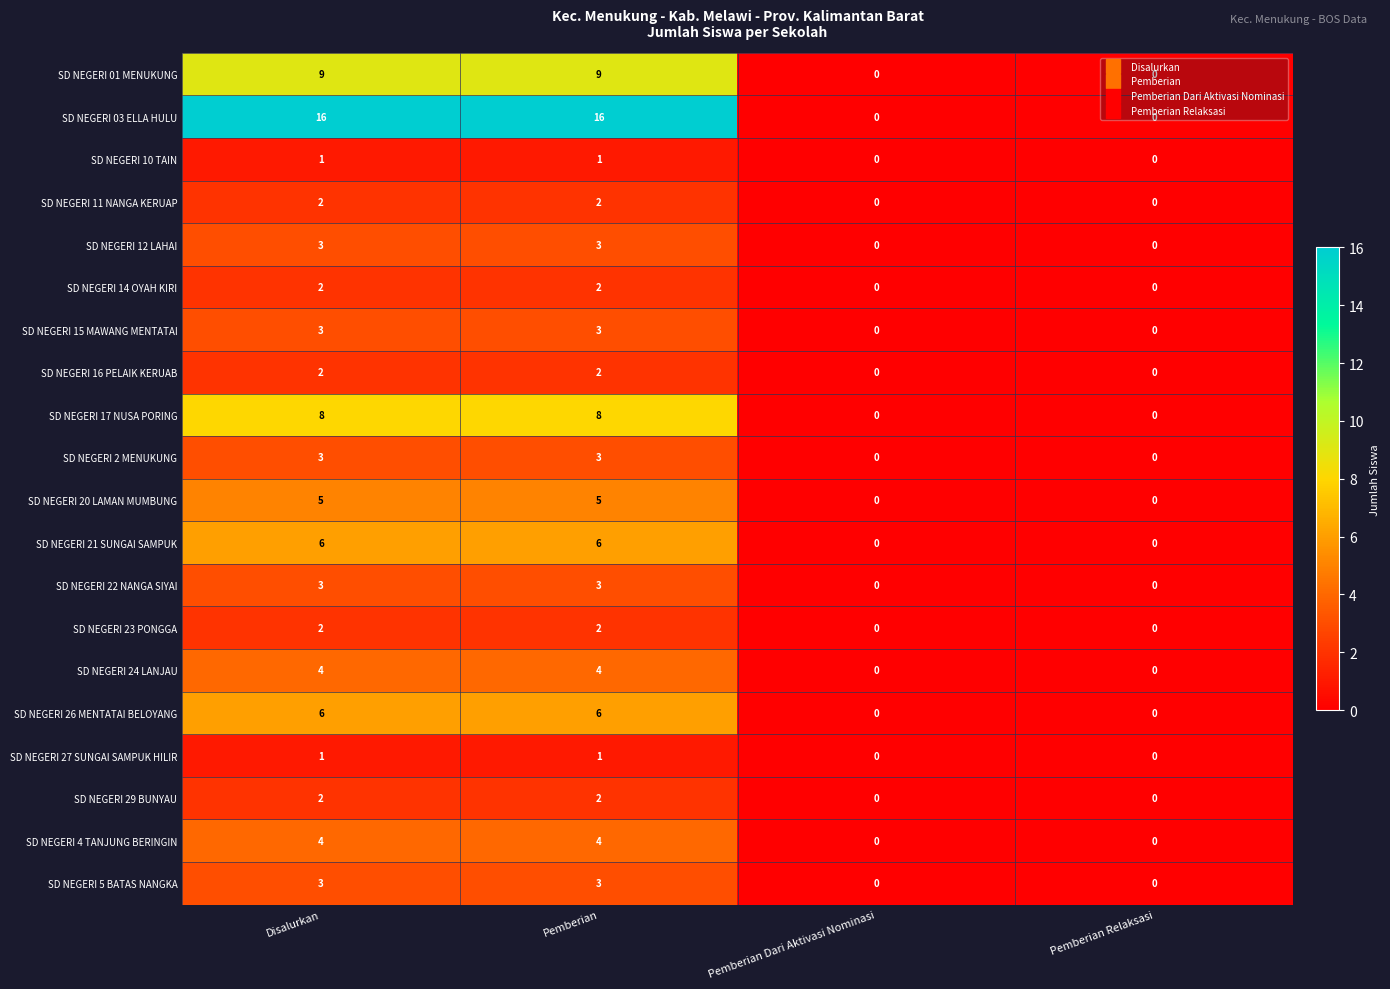

What is the total value across all series at Pemberian?

85